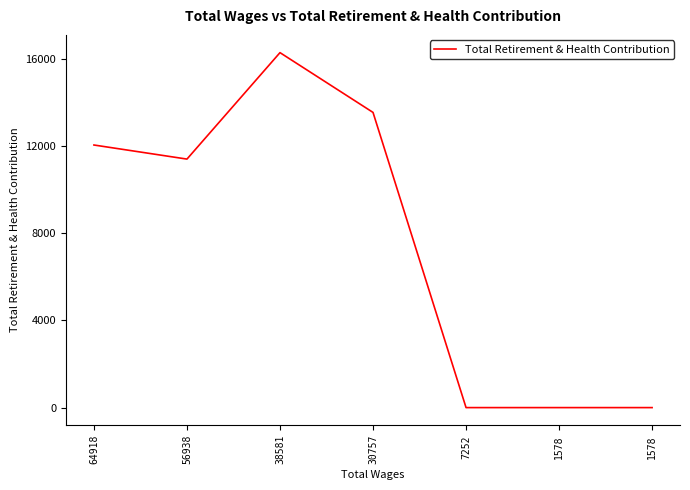

Reading left to right, transcribe all the data shown in this chart.

64918=12045	56938=11399	38581=16282	30757=13540	7252=0	1578=0	1578=0